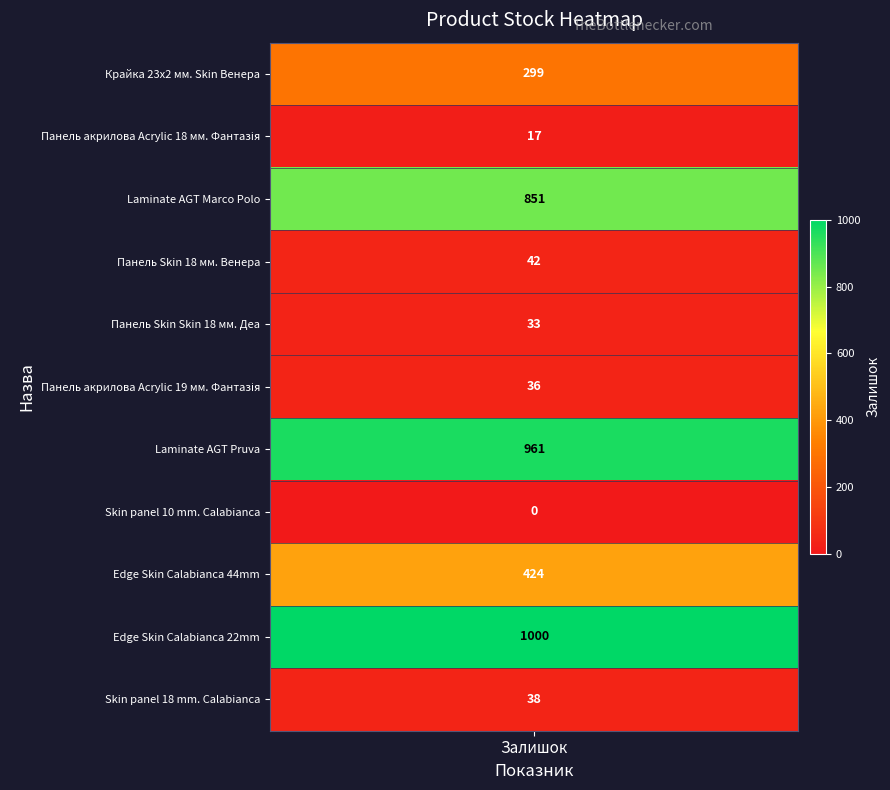

Where is the data nearest to the value 500?

8